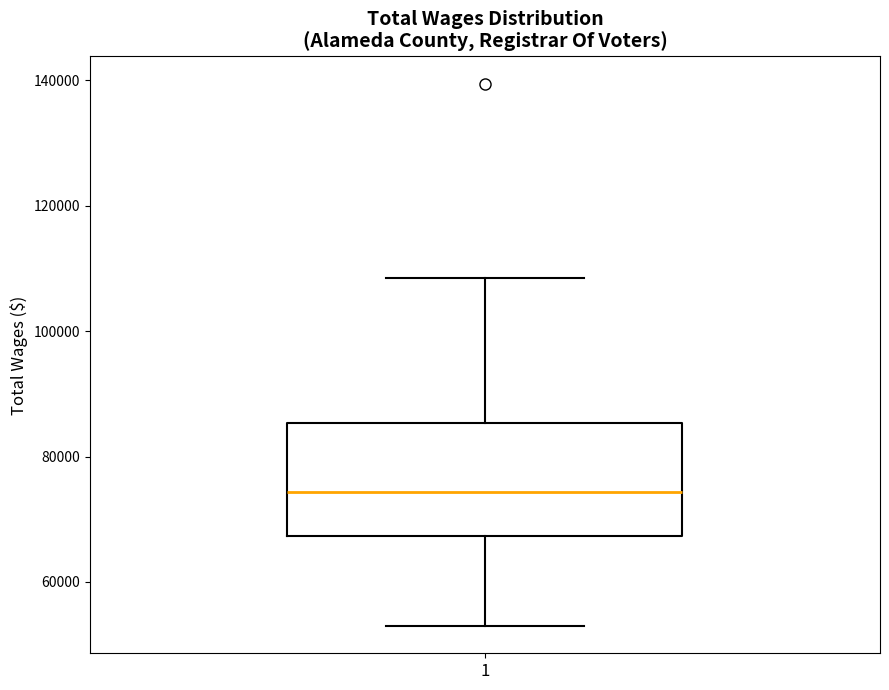

Where does the upper whisker of the box at x = 1 end on the y-axis? The values are not printed on the chart, so give them approximately, as read against the axis.

108000